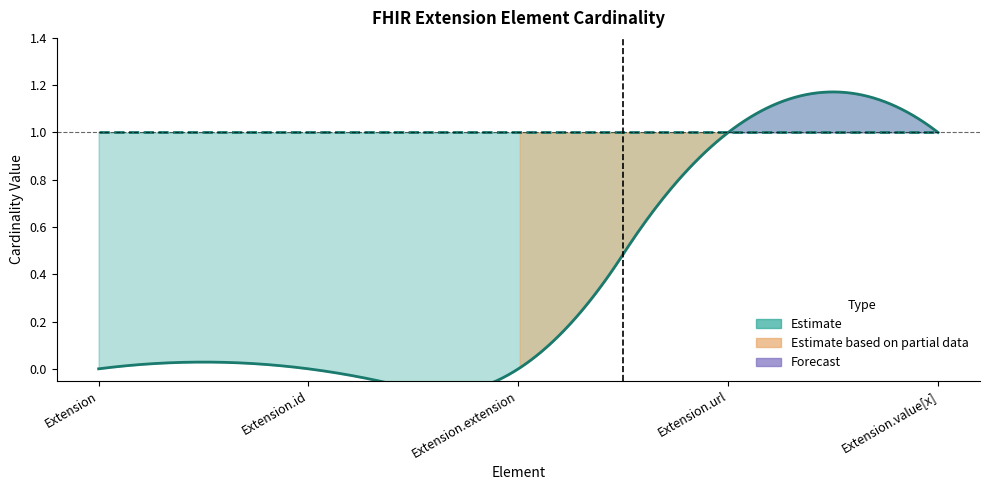

Is it true that Max equals 1 at Extension.value[x]?

True